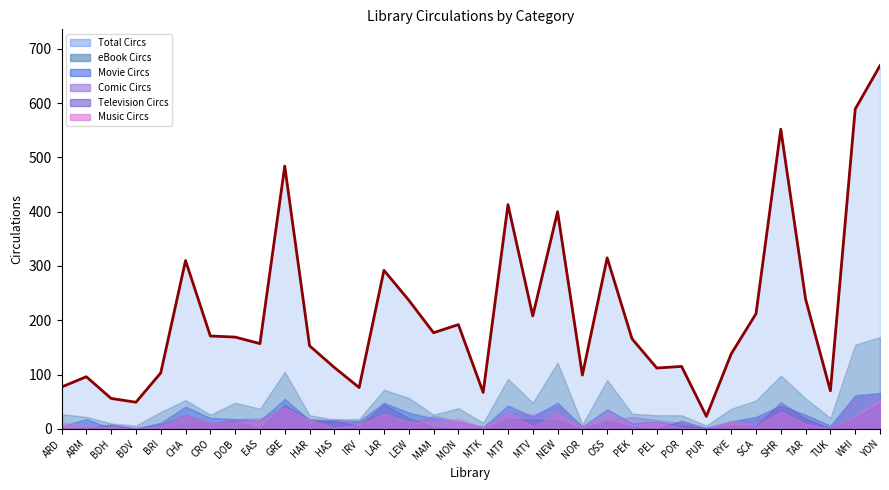

What is the sum of all eBook Circs values?

1660